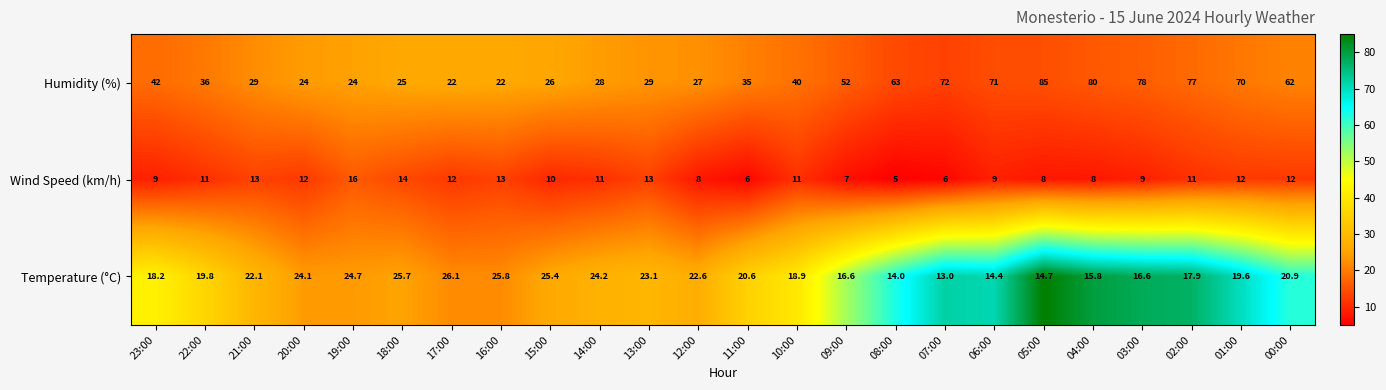

What is the difference between the second highest and second lowest values in the Wind Speed (km/h) series?

8.0